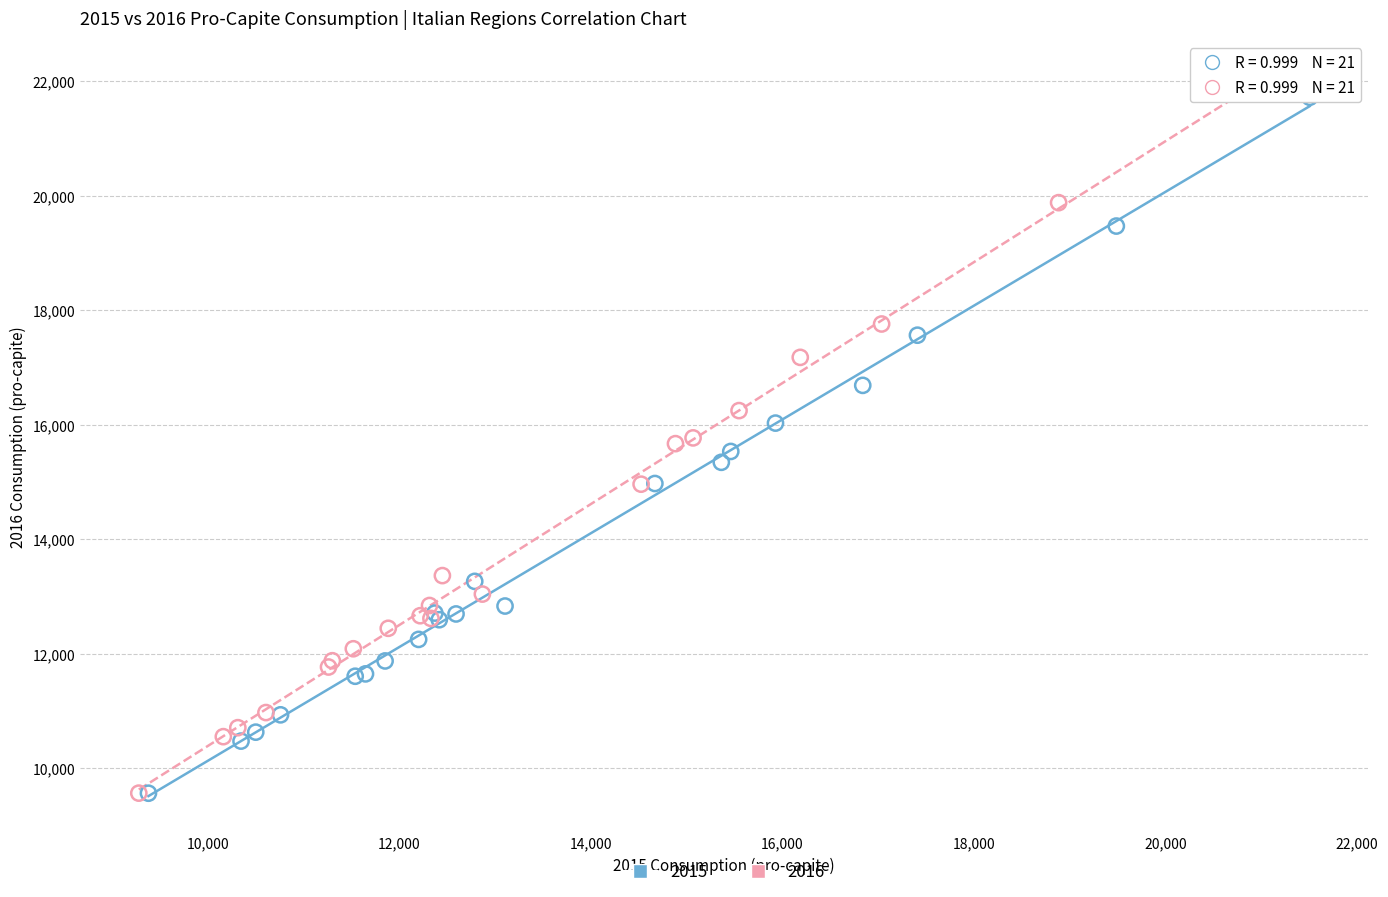

Which series reaches the maximum Y coordinate?

2016